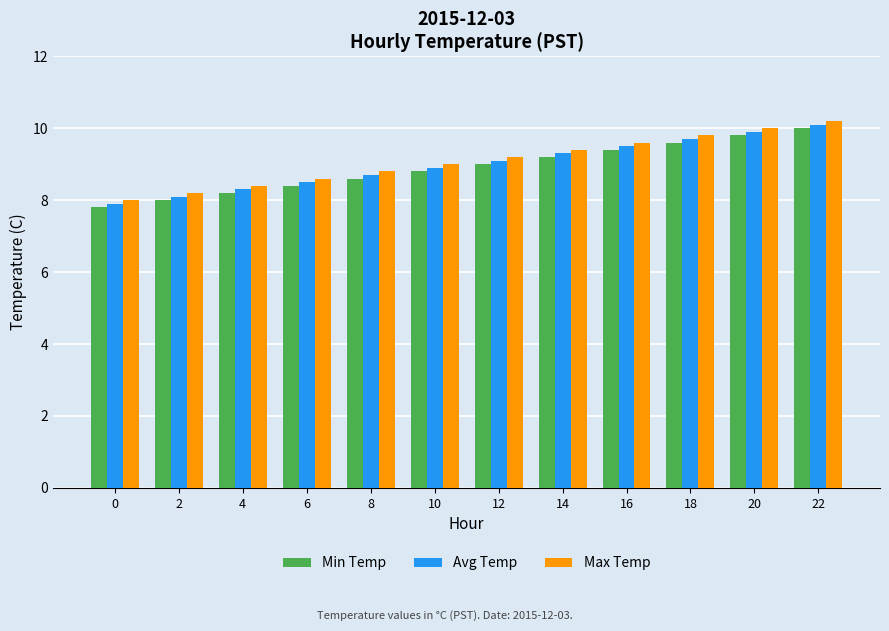

The Min Temp series shows 5.0 at 0. True or false?

False